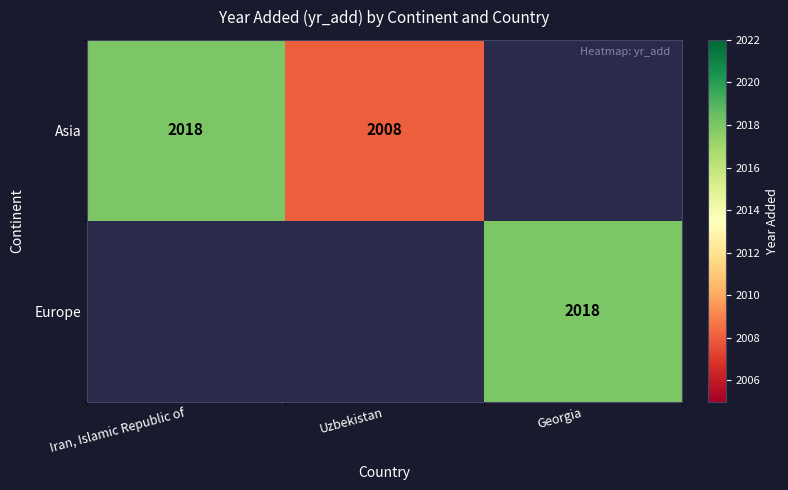

The value of Asia at Uzbekistan is 873. True or false?

False